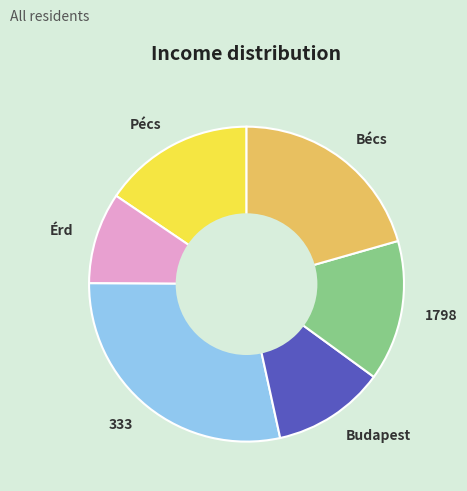

How many segments does this pie chart have?

6